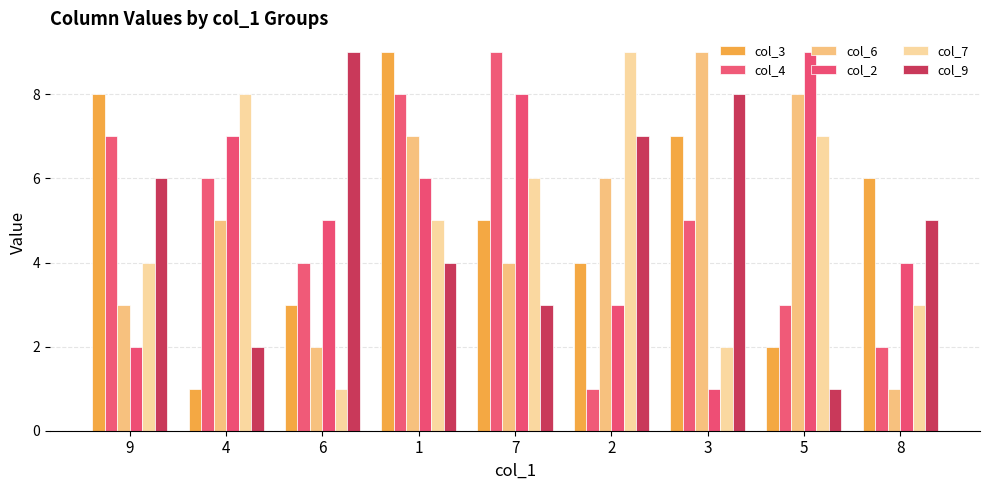

At how many categories does at least one series exceed 6?

8